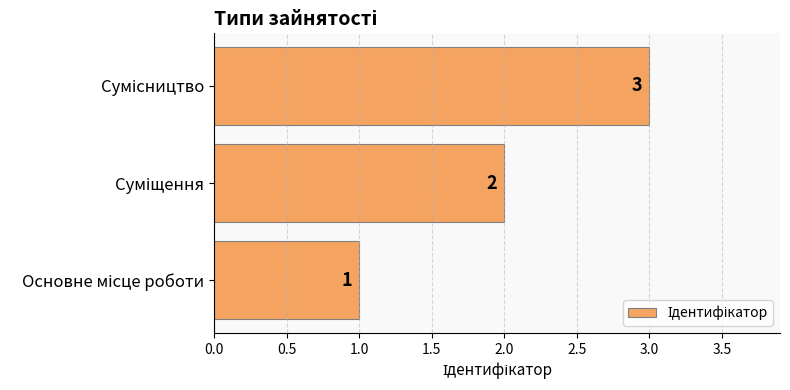

What is the difference between the maximum and minimum values?

2